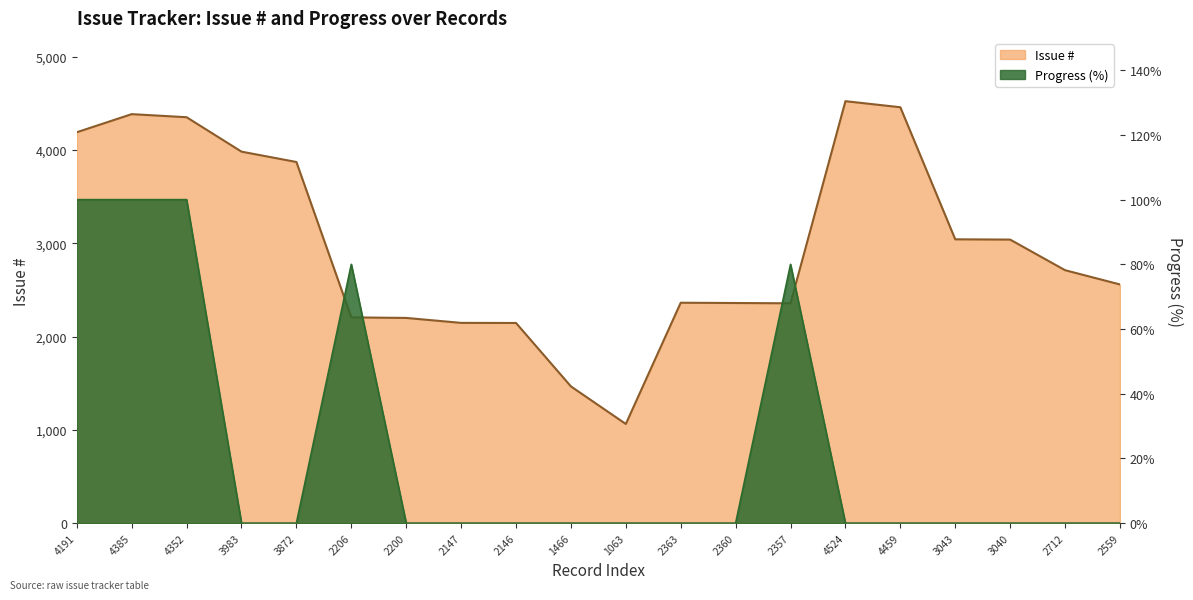

The Progress series shows -32 at 3043. True or false?

False